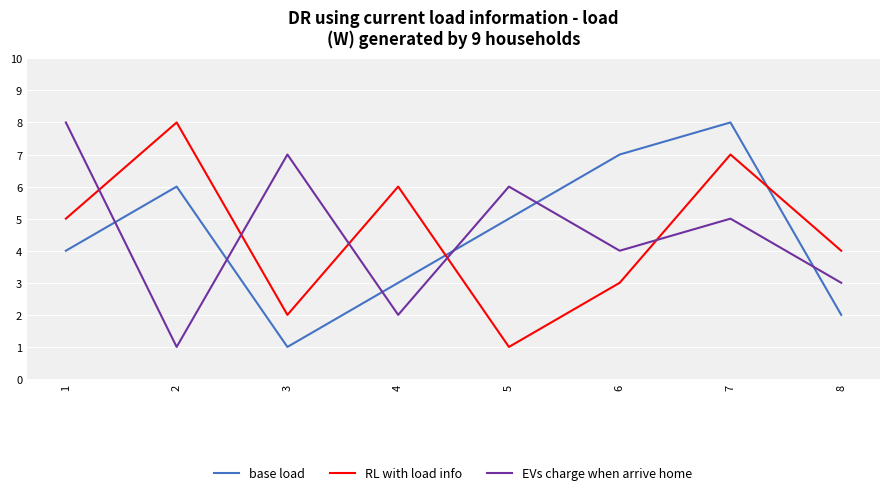

What is the total value across all series at 8?

9